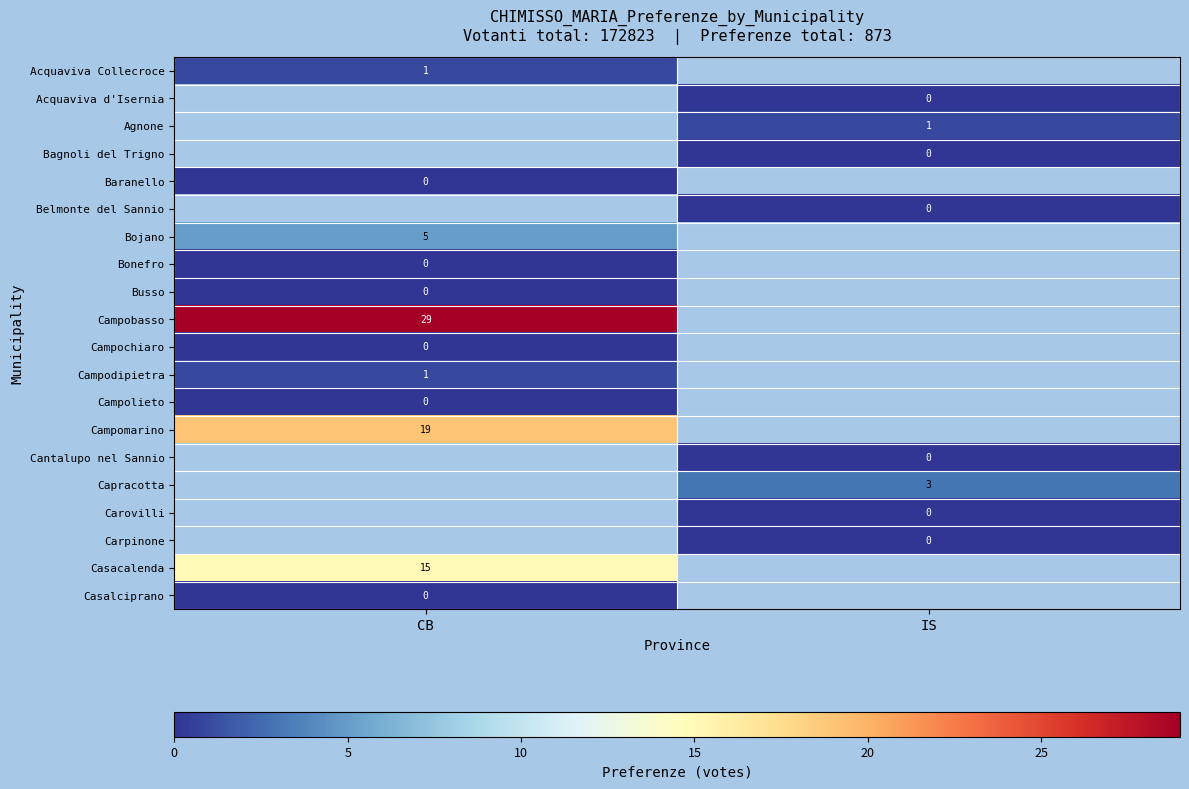

How many data points does each series have?

2